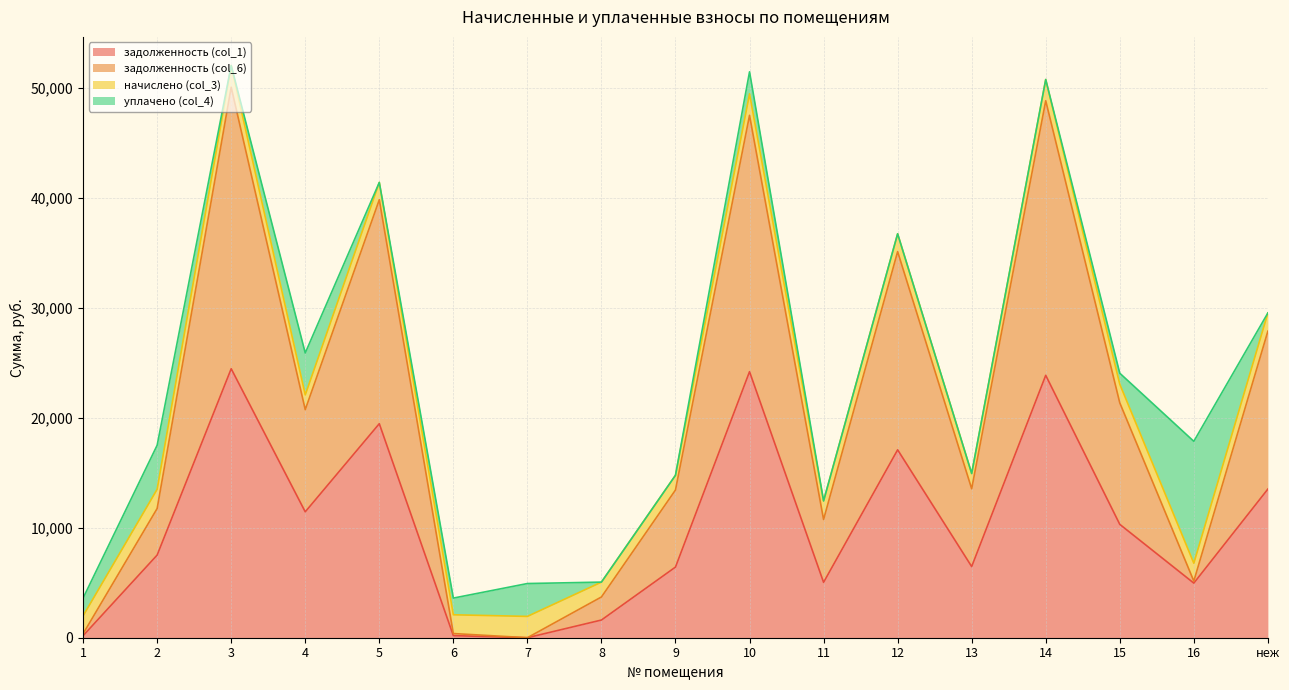

Which has a higher value, 5 or 15?

5